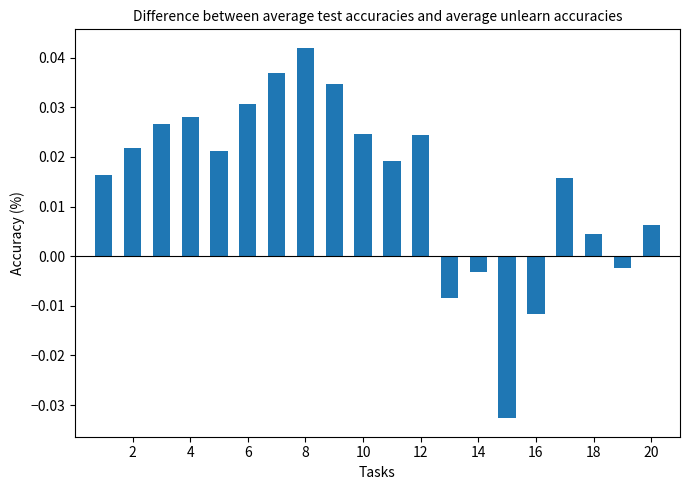

What is the sum of all values?

0.3